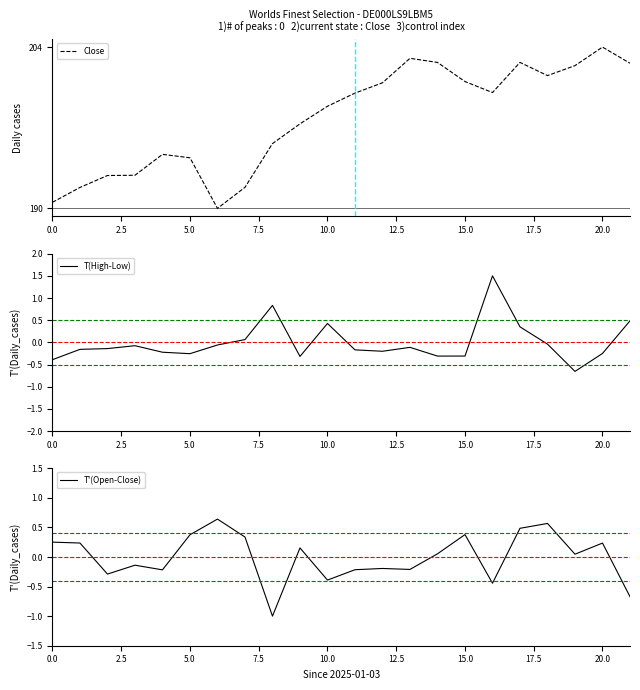

How many lines are shown in the chart?

3